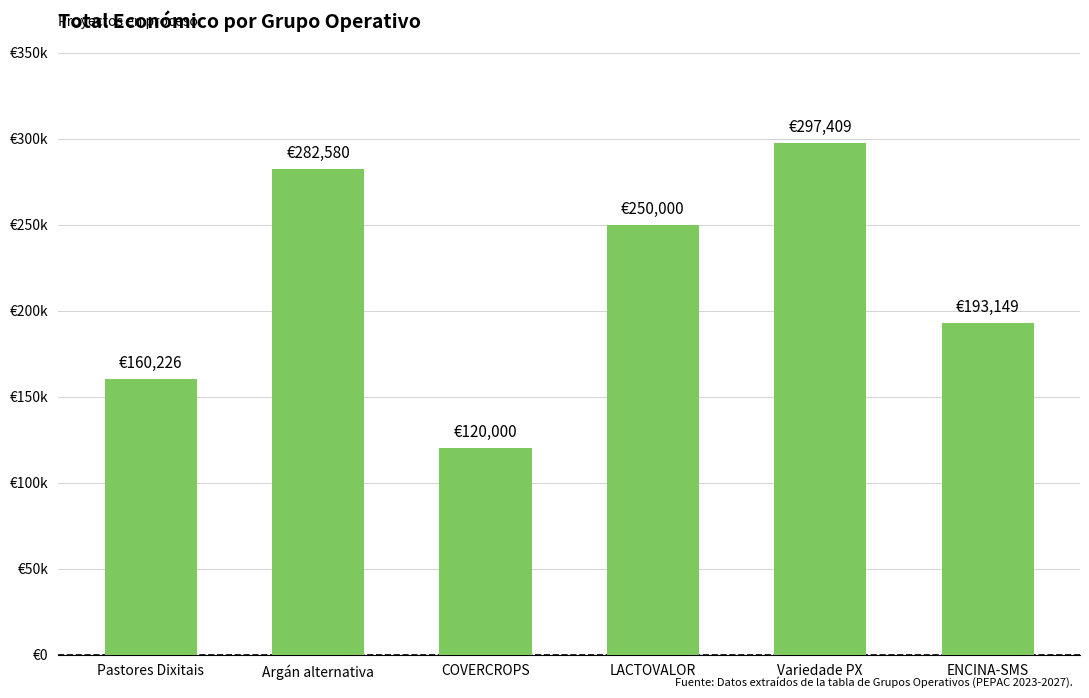

True or false: the data shows 49620 at COVERCROPS.

False